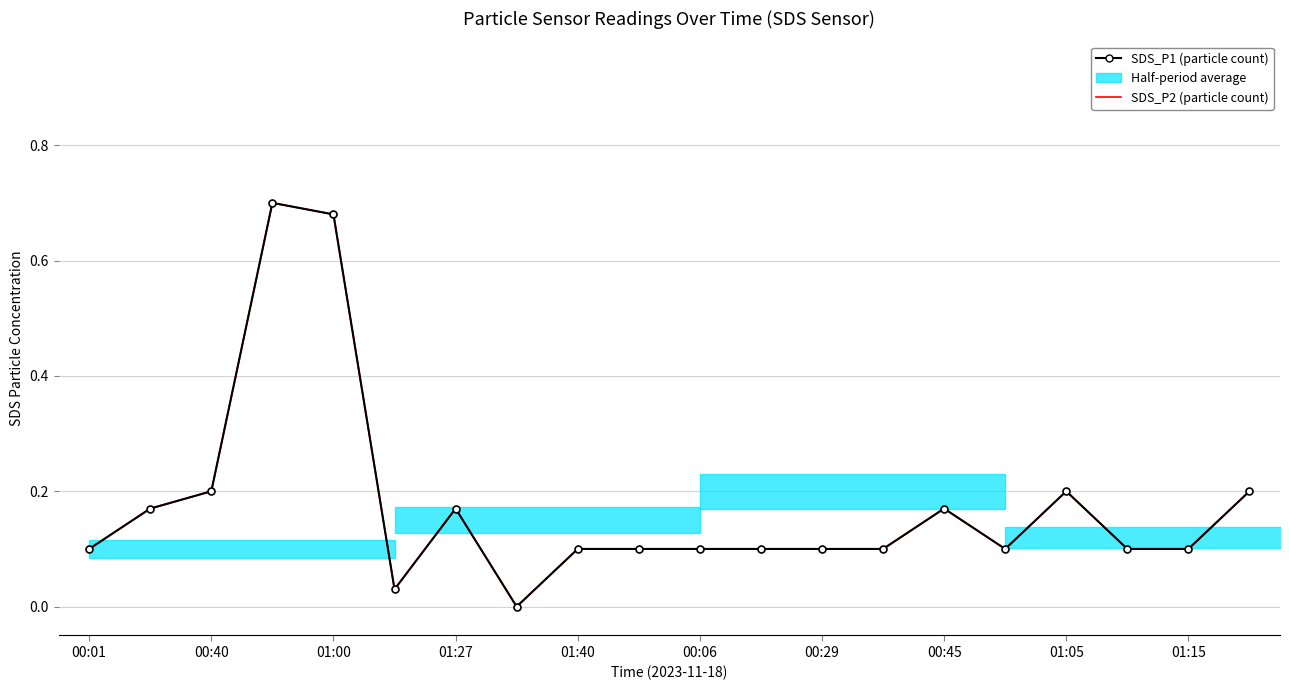

The SDS_P2 (particle count) series shows 0.1 at 01:15. True or false?

False